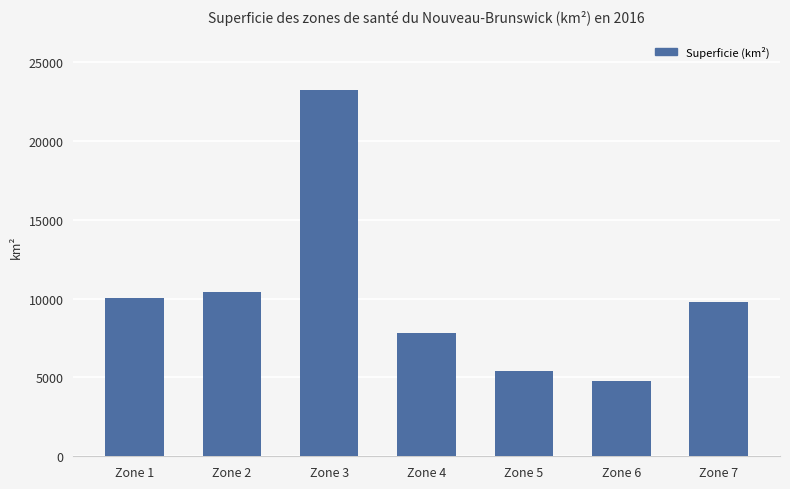

Reading left to right, what are all the values shown in this chart?

10026.9	10401.7	23210.9	7802.7	5439.1	4743.7	9763.8